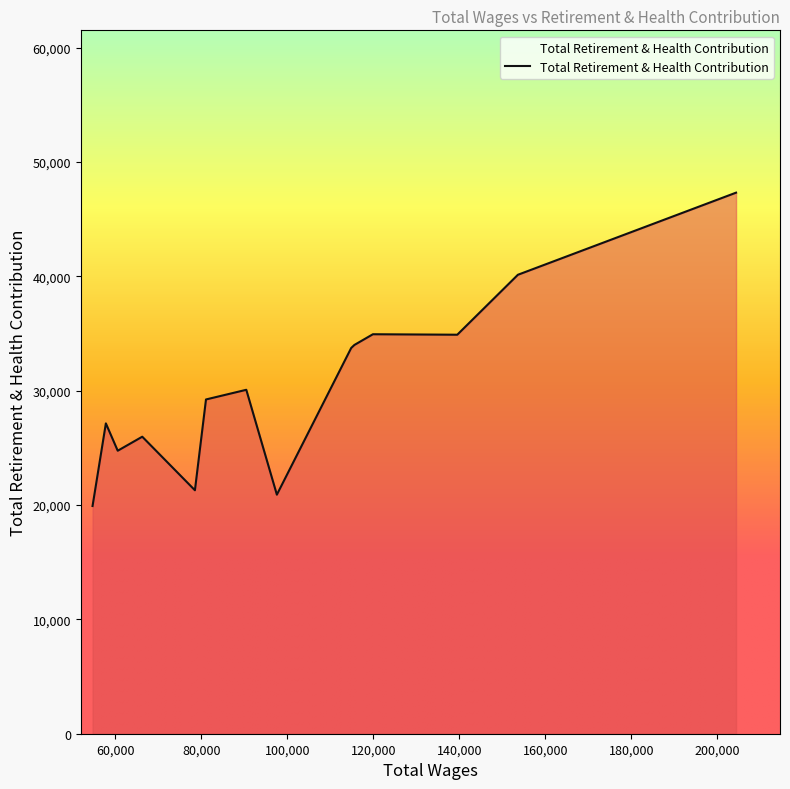

Does the chart have visible grid lines?

No